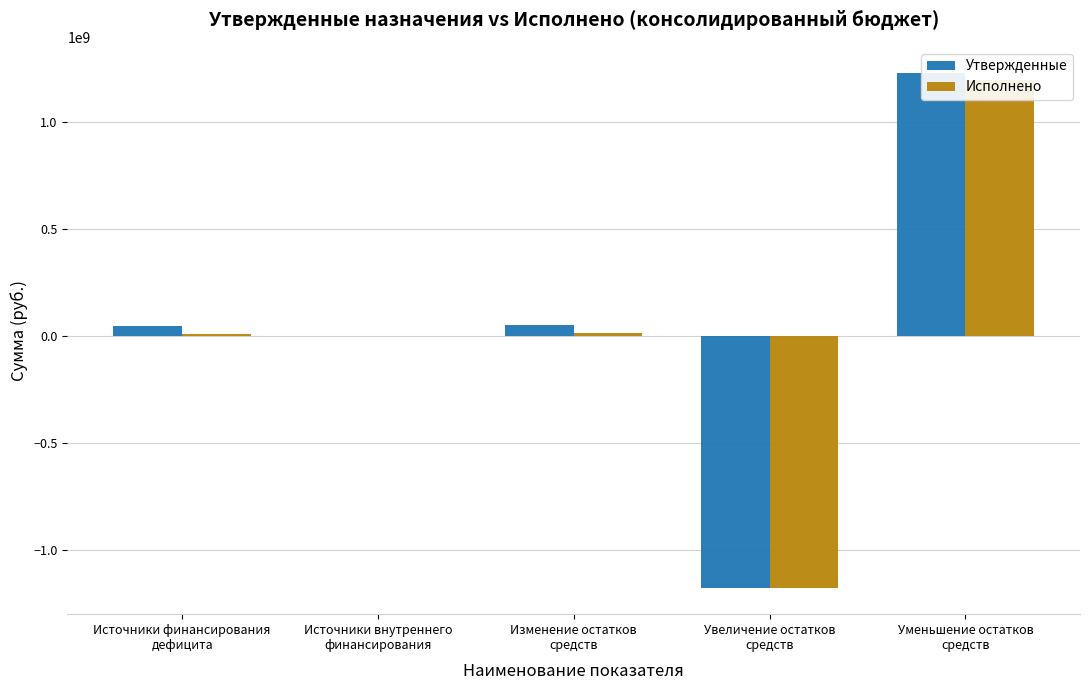

What position from the right is Увеличение остатков
средств?

2